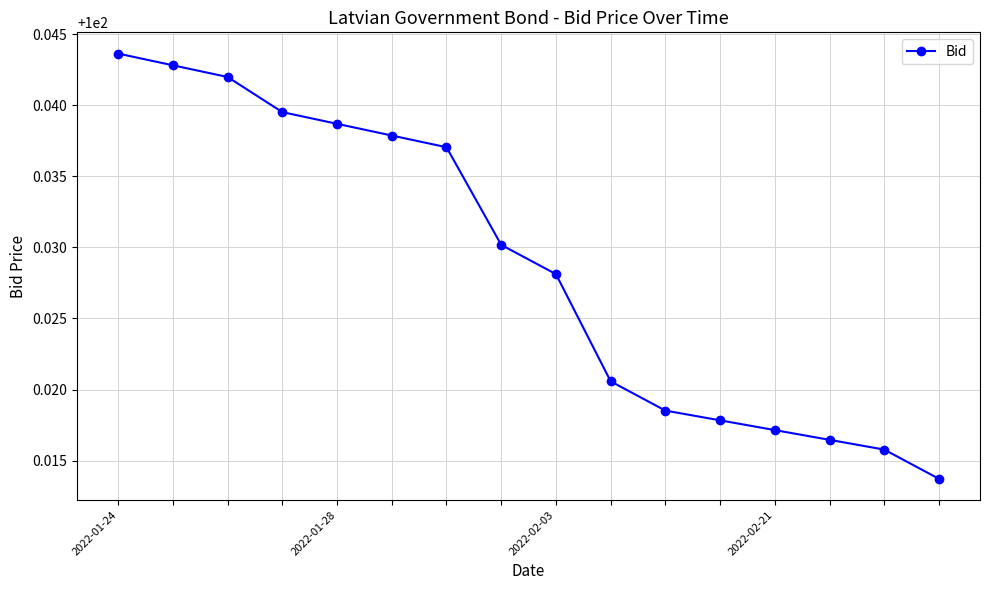

What is the sum of all values?

1600.5